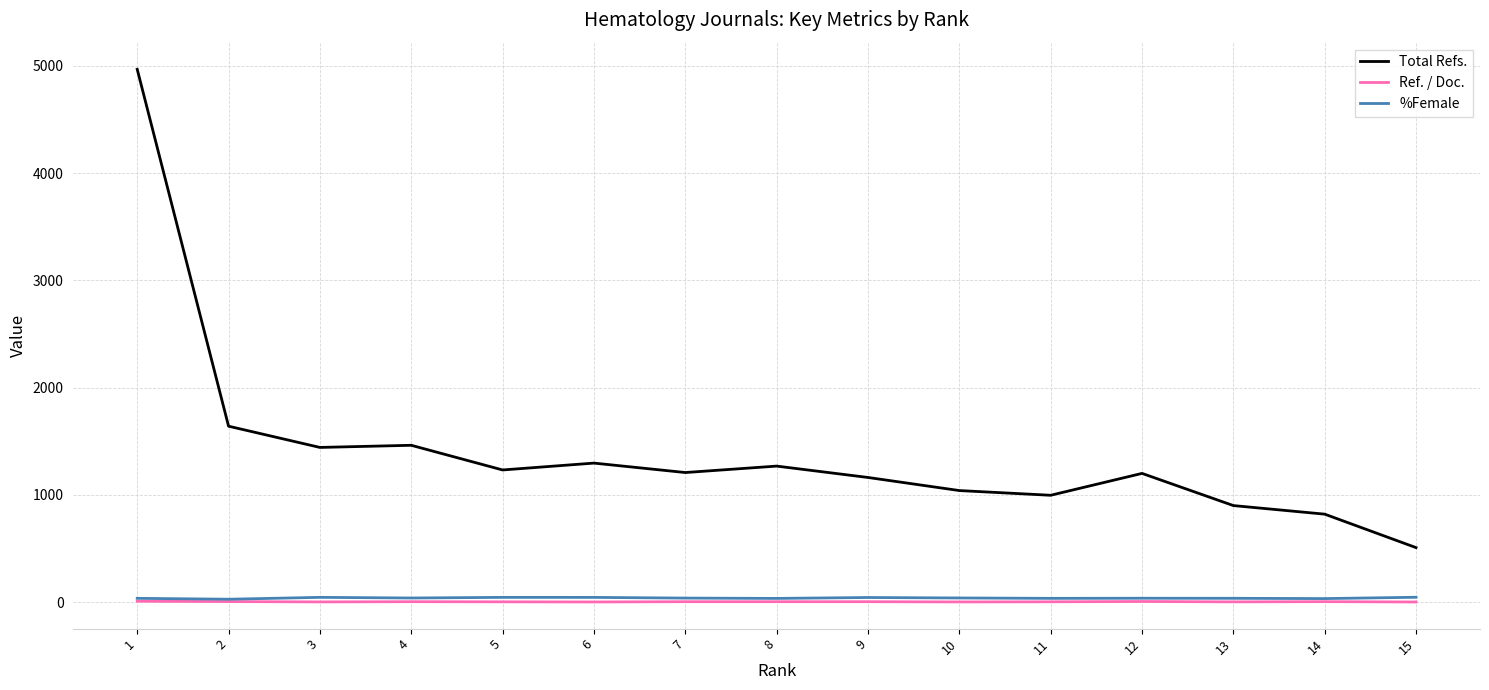

Which series has the largest total across all categories?

Total Refs.